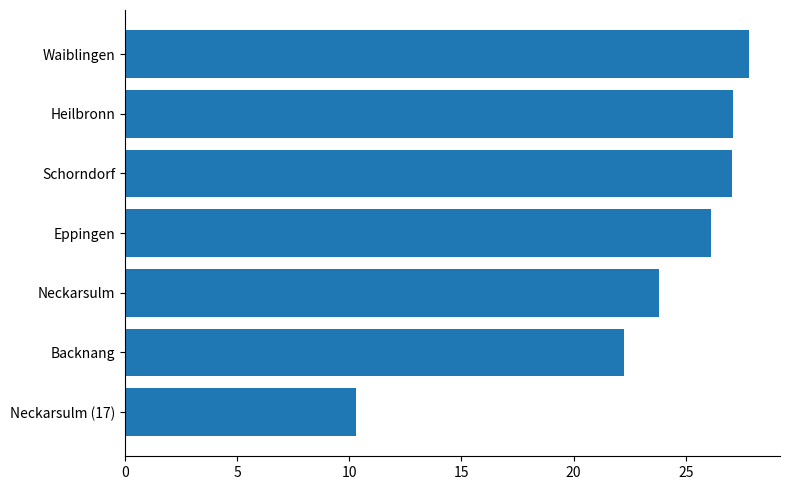

At which label is the value closest to 19?

Backnang